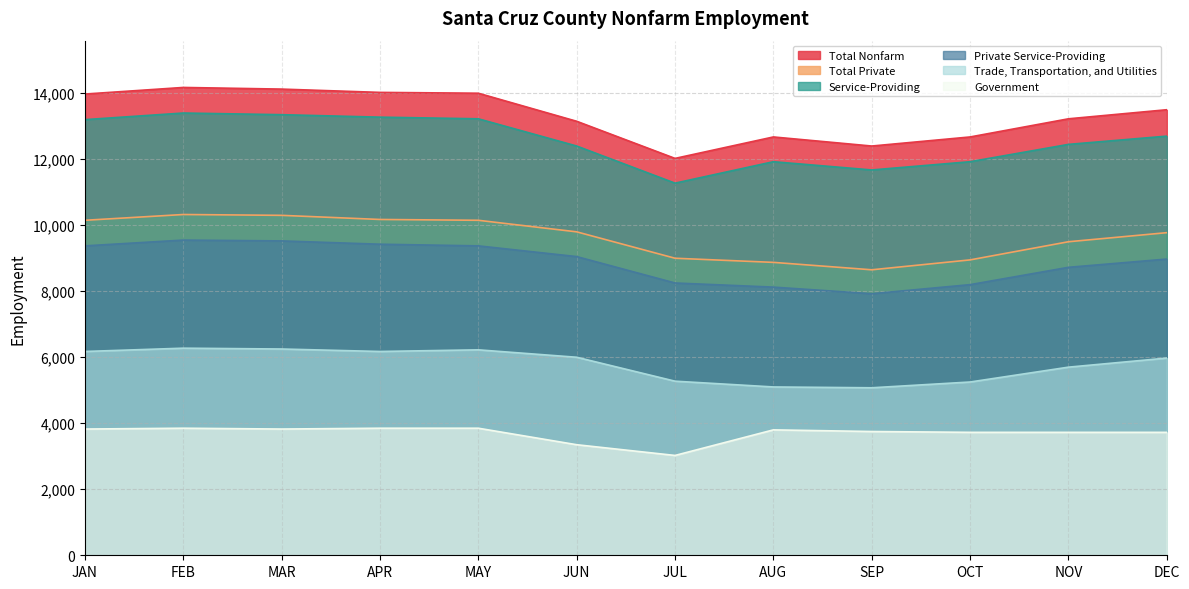

Rank the series at JUL from highest to lowest value.

Total Nonfarm, Service-Providing, Total Private, Private Service-Providing, Trade, Transportation, and Utilities, Government